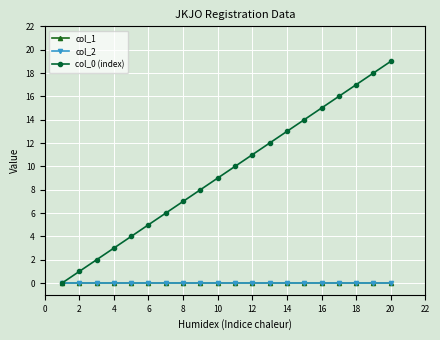

True or false: col_1 and col_2 cross at least once.

False